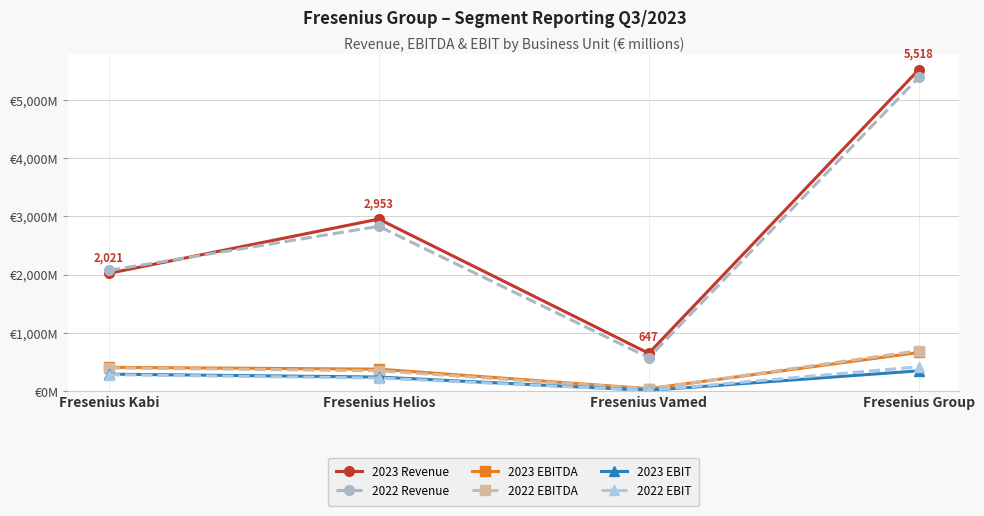

At which label is 2023 EBIT closest to 178?

Fresenius Helios